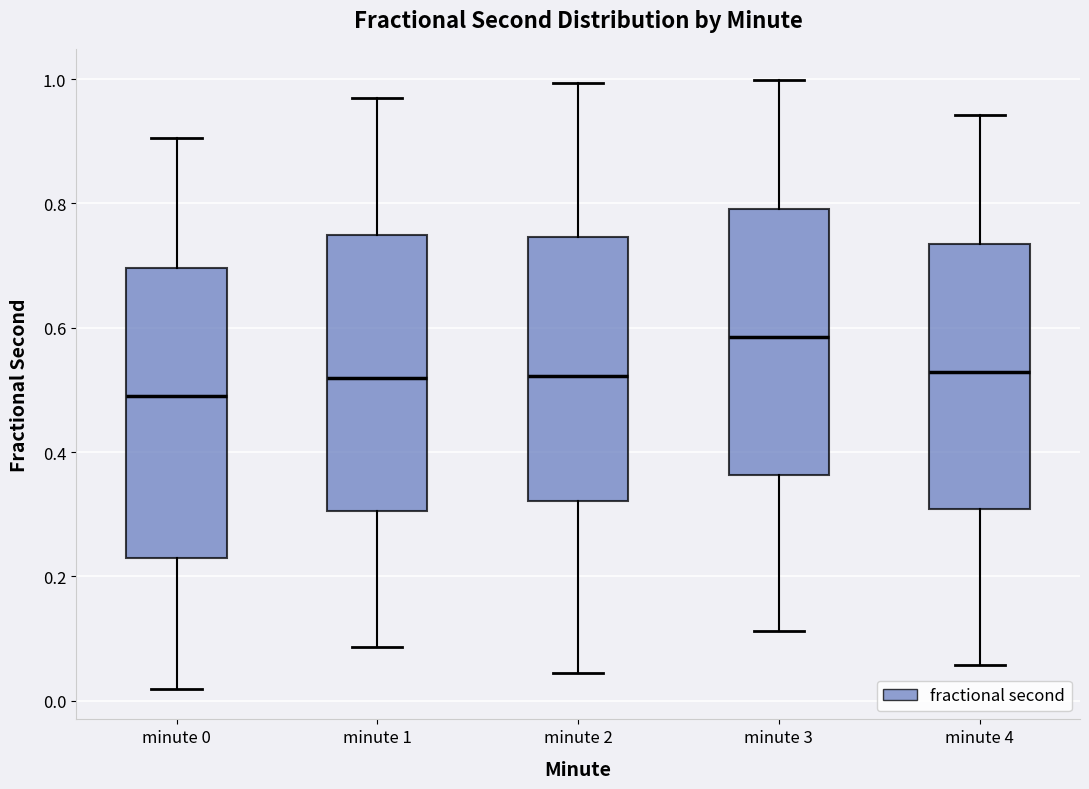

Reading left to right, read every box against the y-axis: the position of its median line, the range the box covers, and the ends of its whiskers. The values are not printed on the chart, so give them approximately, as read against the axis.

minute 0: median 0.50, box 0.22 to 0.70, whiskers 0.02 to 0.90
minute 1: median 0.52, box 0.30 to 0.74, whiskers 0.08 to 0.96
minute 2: median 0.52, box 0.32 to 0.74, whiskers 0.04 to 1.00
minute 3: median 0.58, box 0.36 to 0.80, whiskers 0.12 to 1.00
minute 4: median 0.52, box 0.30 to 0.74, whiskers 0.06 to 0.94